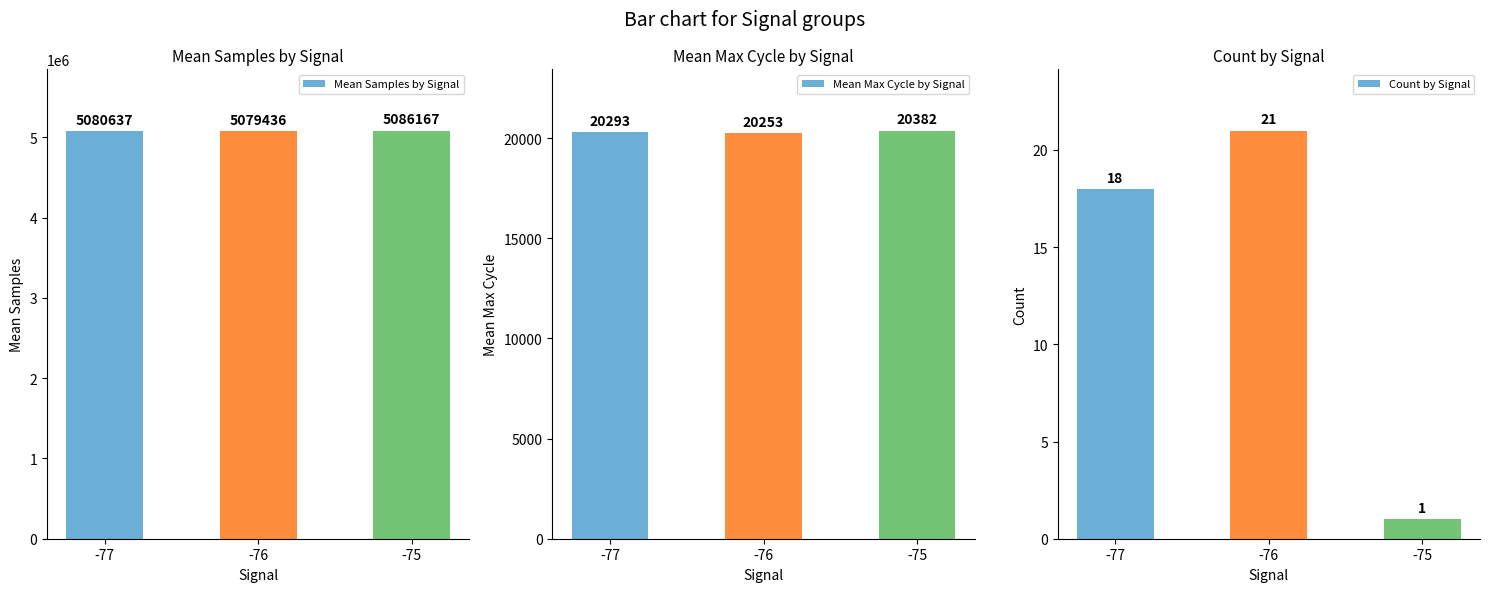

Where is Mean Samples by Signal nearest to the value 5082801?

-77